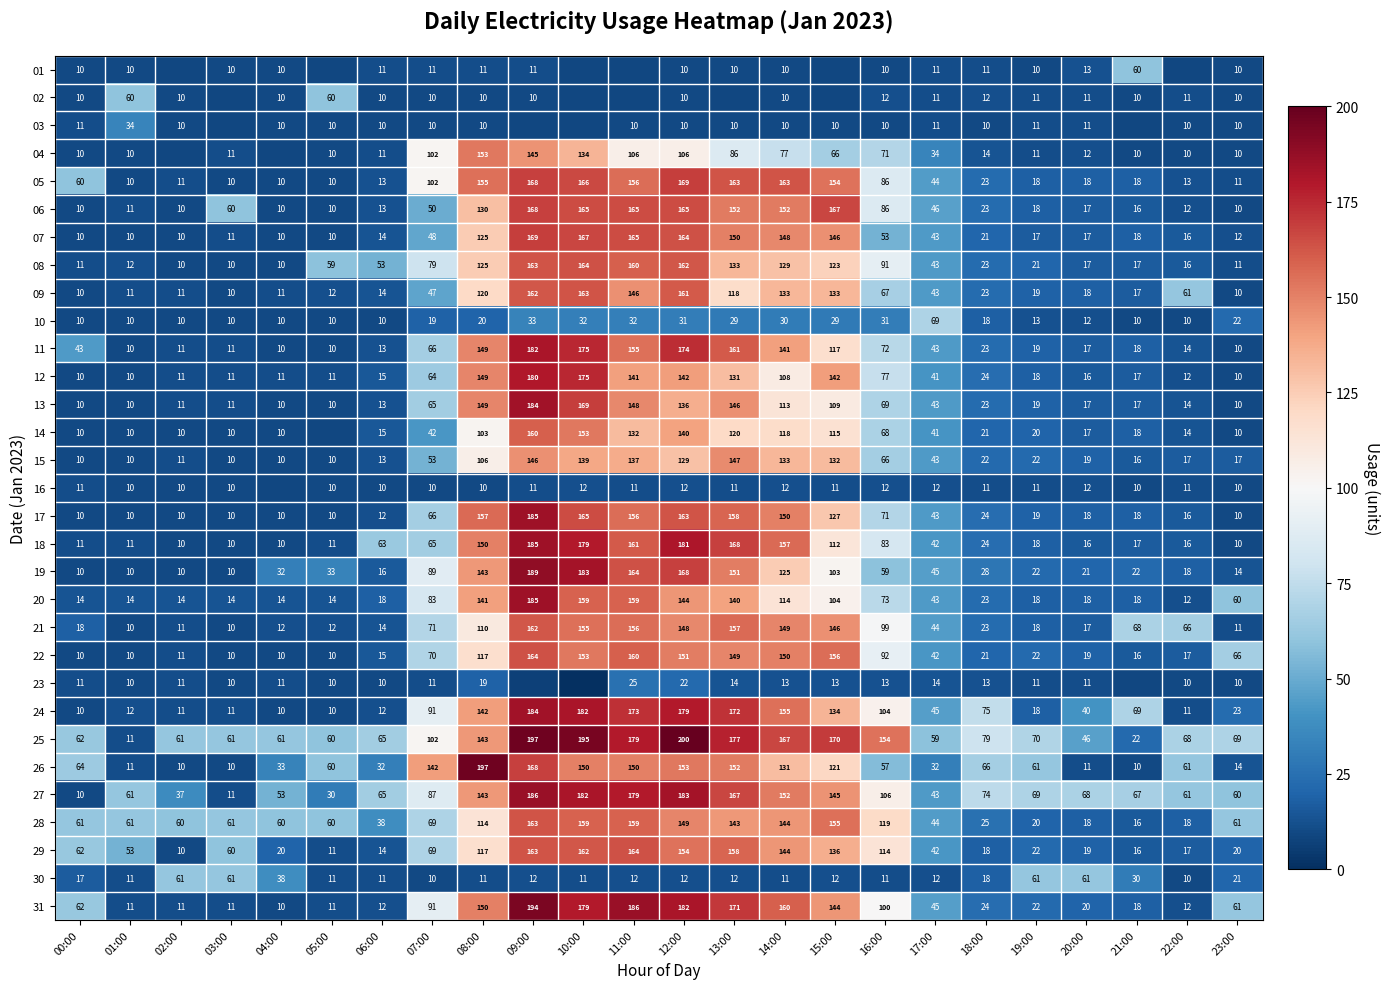

Between 14:00 and 16:00, which series saw the biggest shift?

07